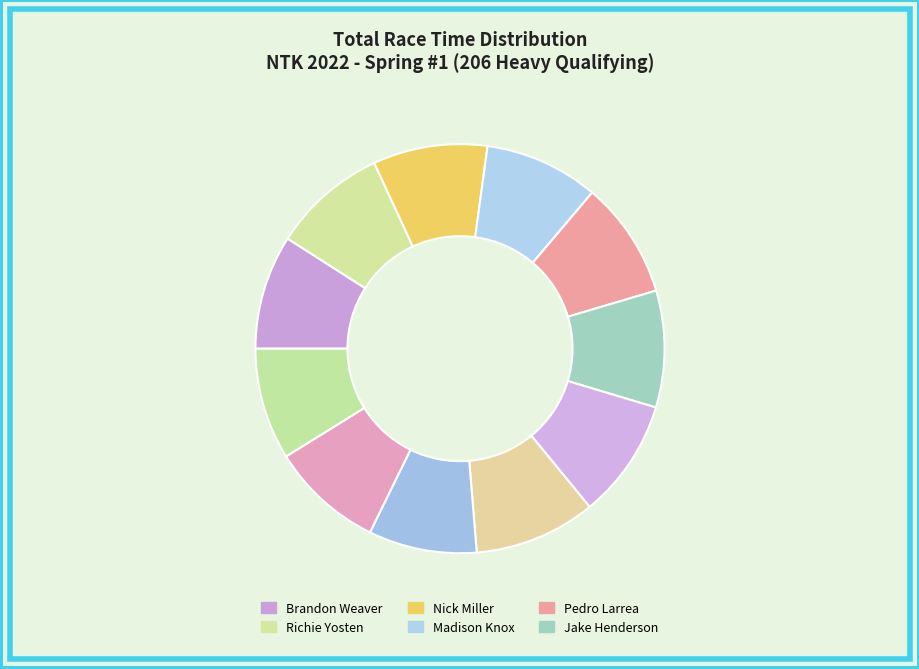

How many slices are in this pie chart?

11